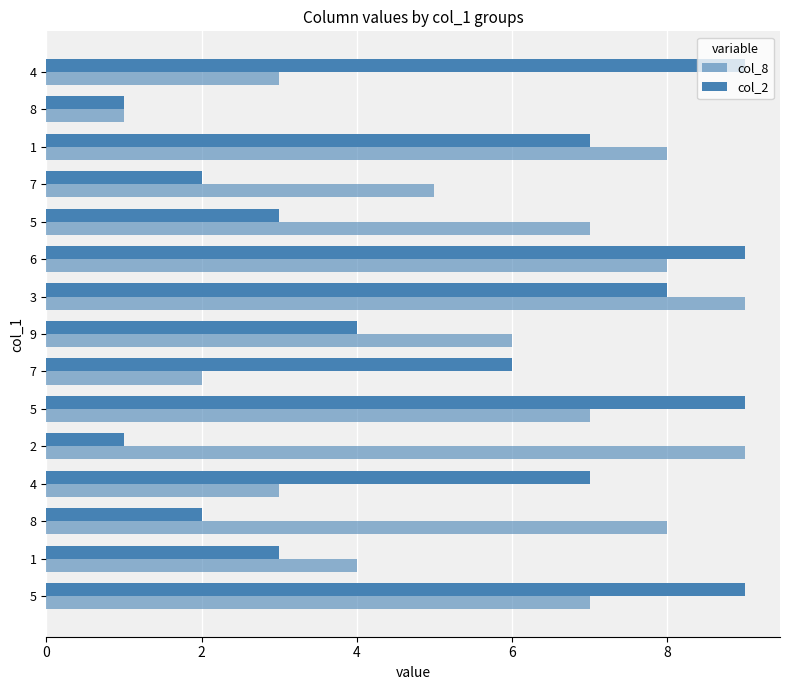

The col_2 series shows 1 at 1. True or false?

False